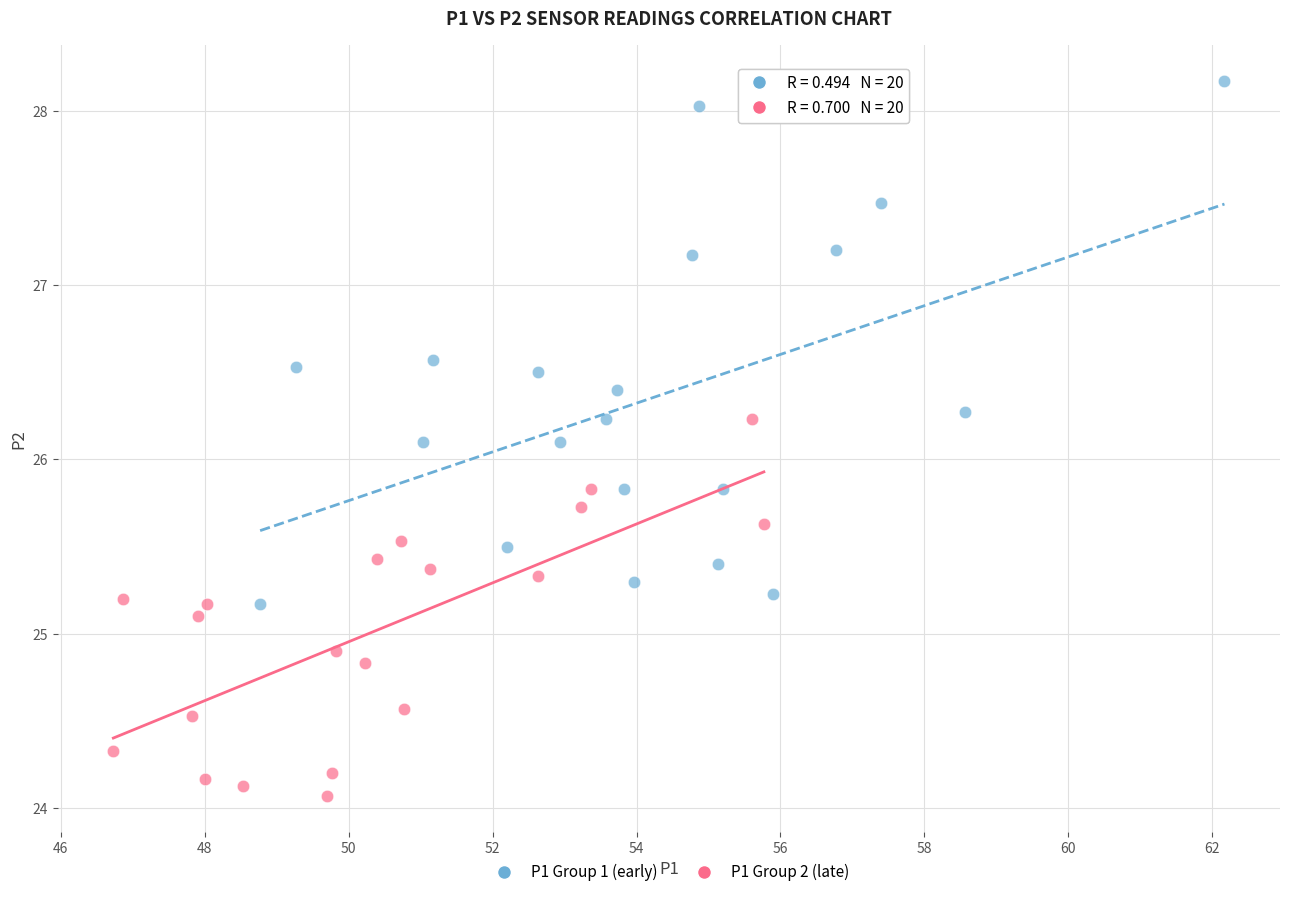

Which series contains the highest Y value?

P1 Group 1 (early)